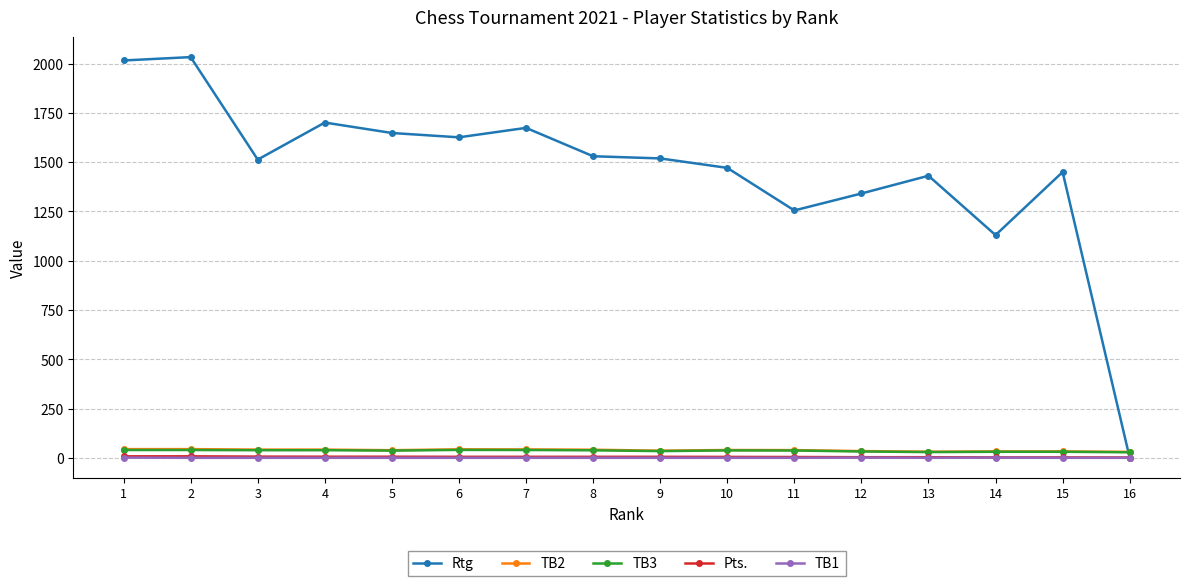

What is the value of the Pts. point at the 5th from the left?

5.5